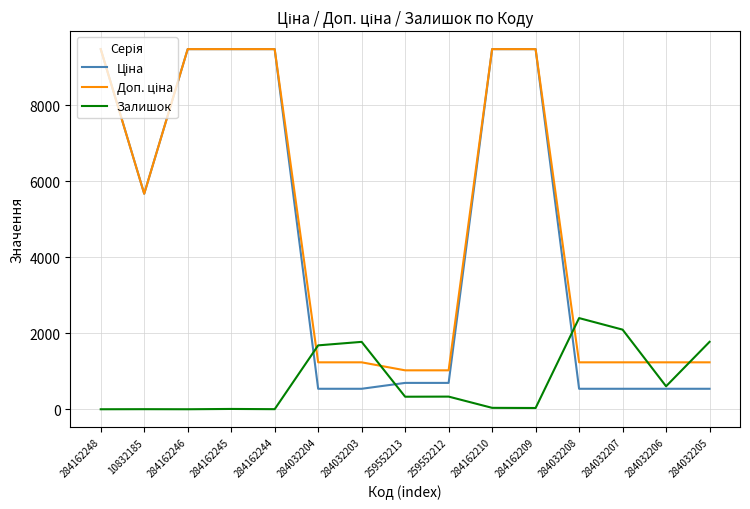

True or false: Залишок has a value of 1775.0 at 284032205.

True